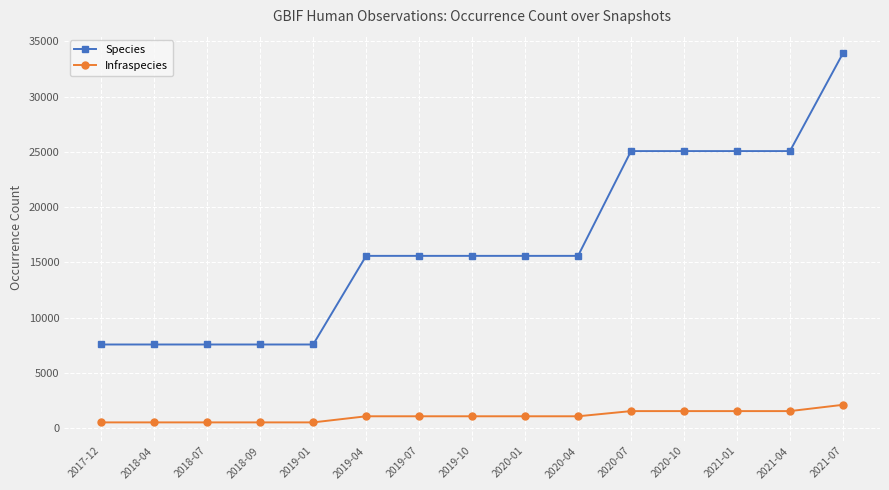

List the series in order of their overall mean, highest first.

Species, Infraspecies